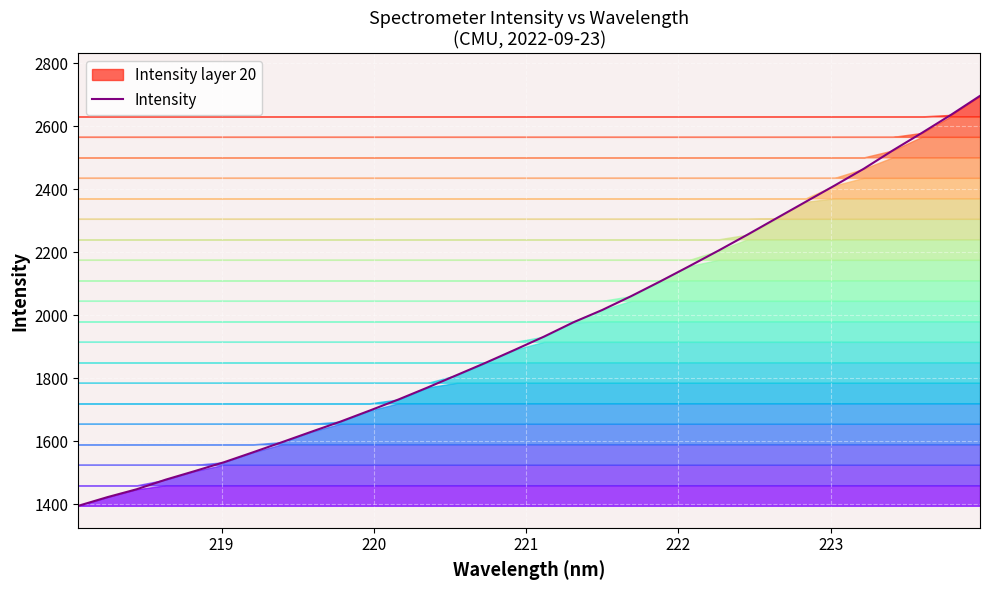

True or false: there are more than 0 points higher than both neighbors.

False